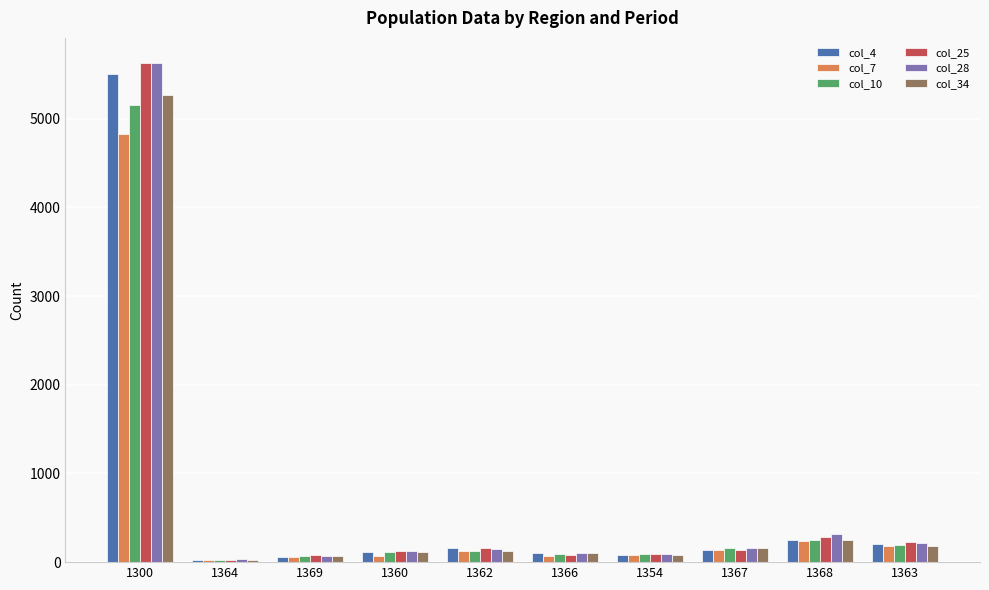

What is the minimum value for col_7?

22